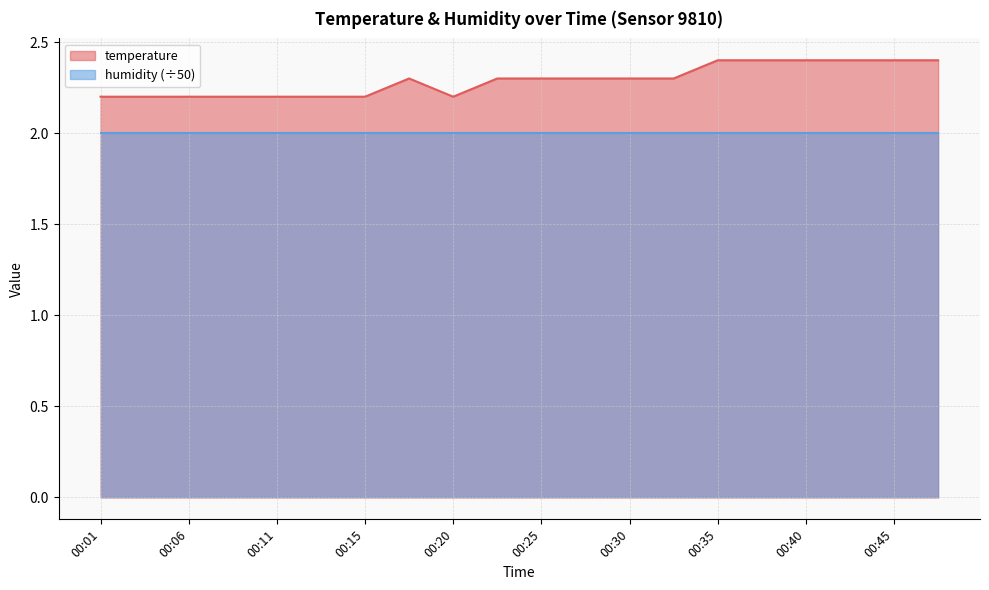

The value at 00:01 is 1.4. True or false?

False